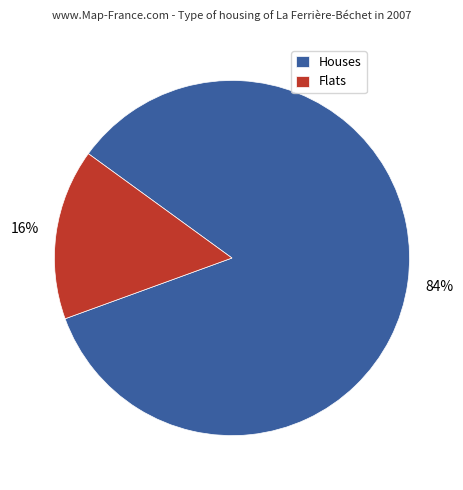

Which slice is the largest?

Houses